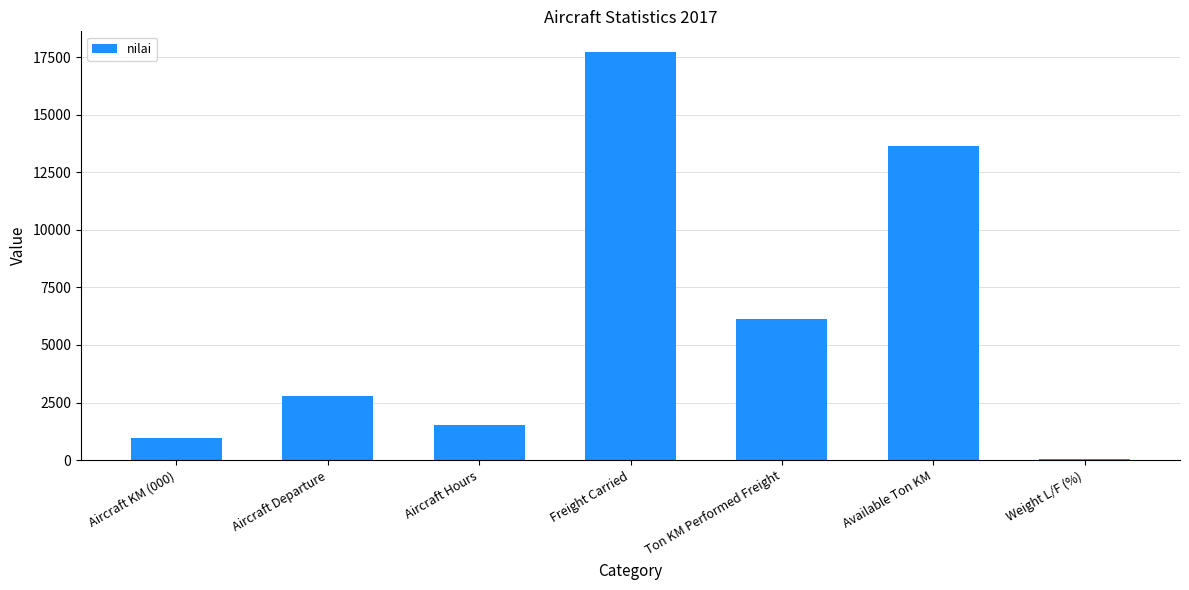

Reading left to right, what are all the values shown in this chart?

963	2791	1518	17728	6111	13646	45